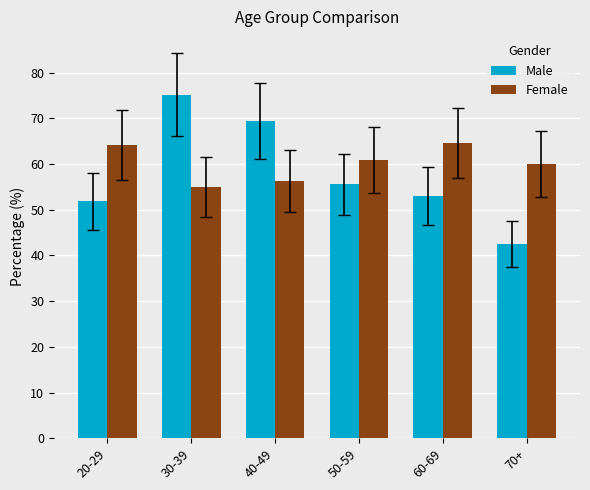

What position from the right is 40-49?

4